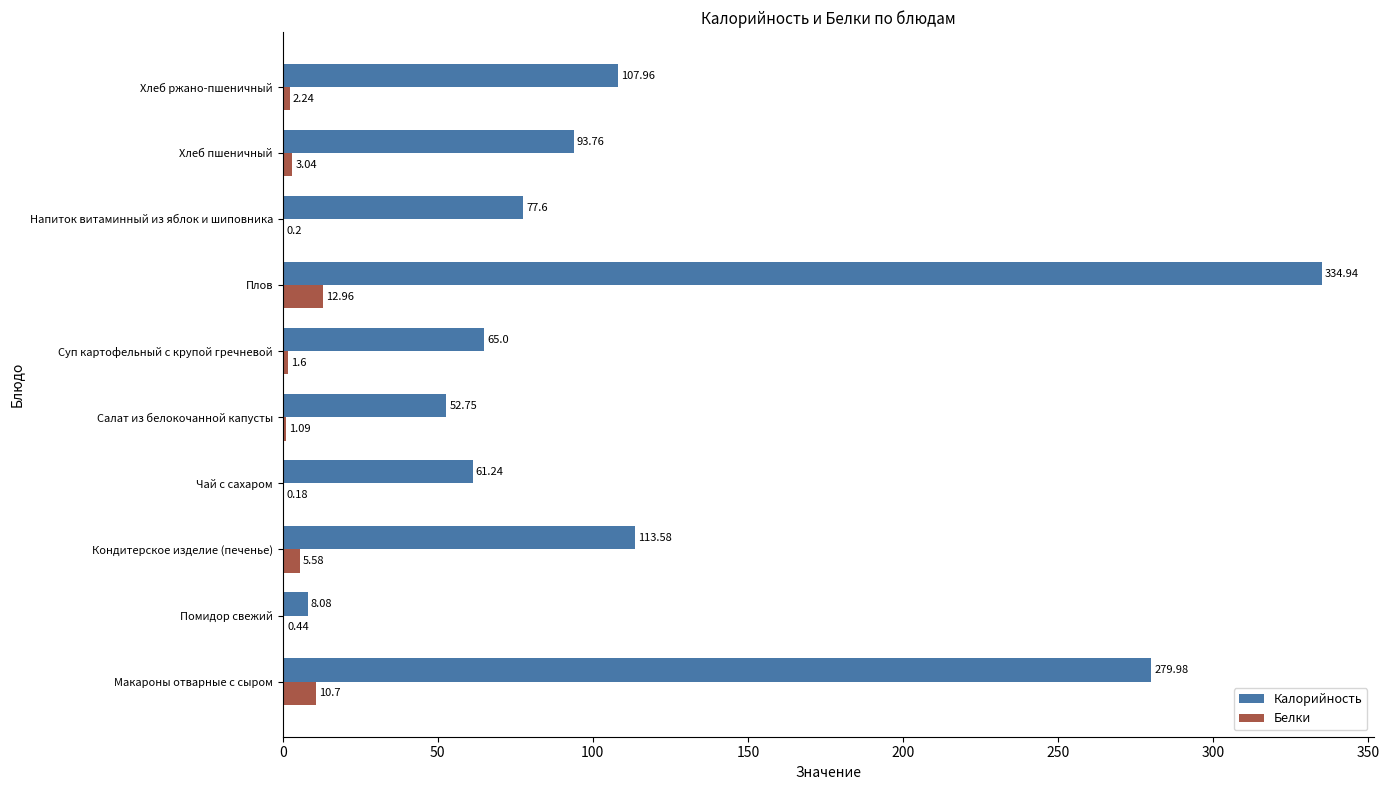

What is the total value across all series at Напиток витаминный из яблок и шиповника?

77.8